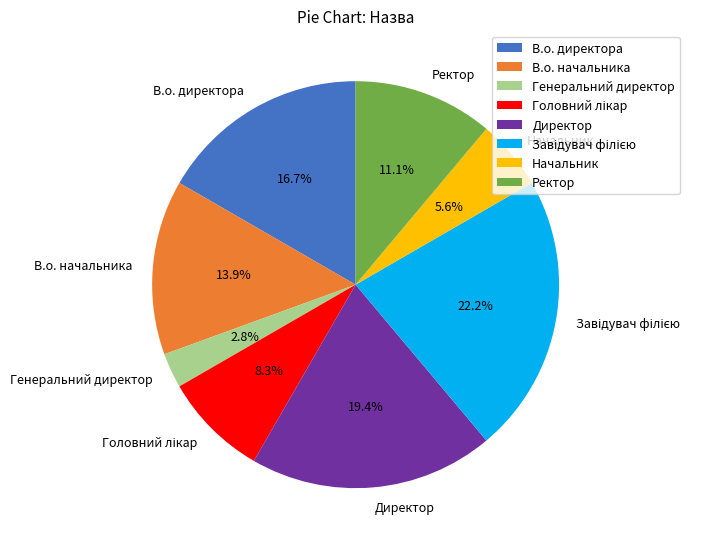

To the nearest percent, what percentage of the pie is Директор?

19%